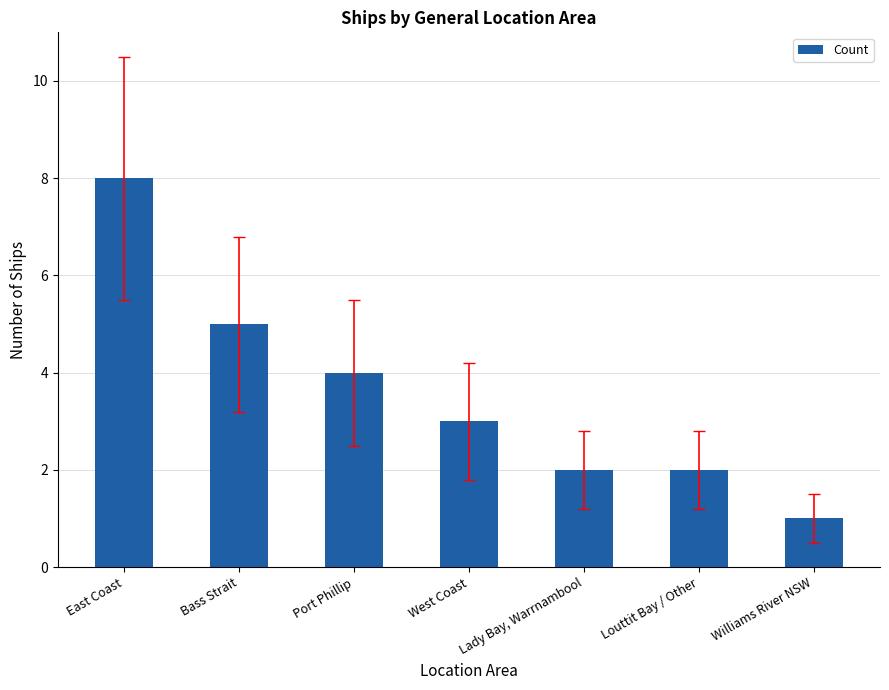

Reading right to left, what are all the values shown in this chart?

1	2	2	3	4	5	8